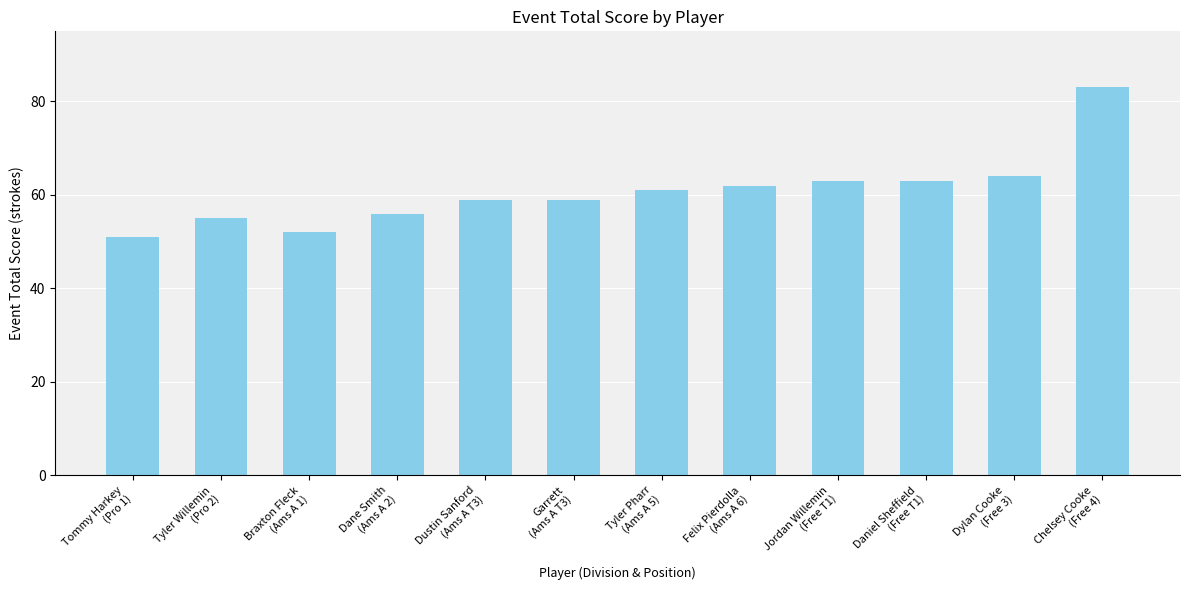

True or false: the data shows 34 at Chelsey Cooke
(Free 4).

False